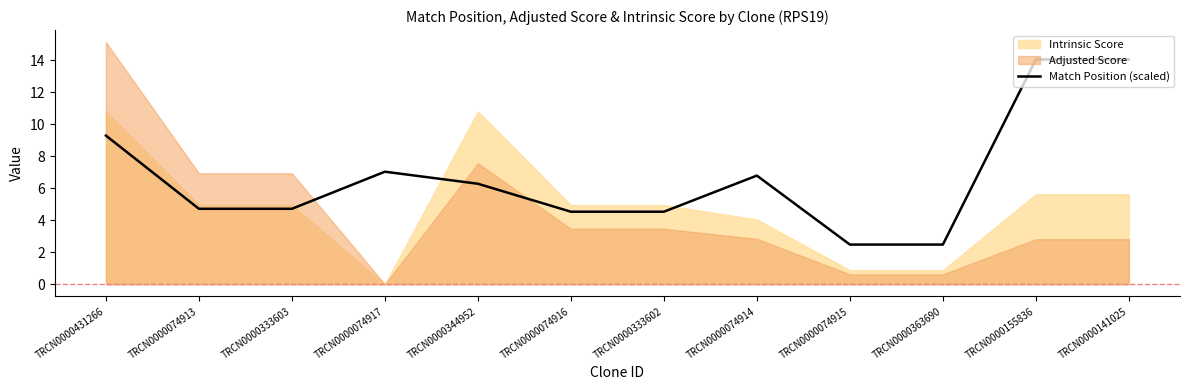

Reading left to right, extract all data points from this chart.

TRCN0000431266=9.3	TRCN0000074913=4.7	TRCN0000333603=4.7	TRCN0000074917=7.0	TRCN0000344952=6.3	TRCN0000074916=4.5	TRCN0000333602=4.5	TRCN0000074914=6.8	TRCN0000074915=2.5	TRCN0000363690=2.5	TRCN0000155836=14.0	TRCN0000141025=14.0